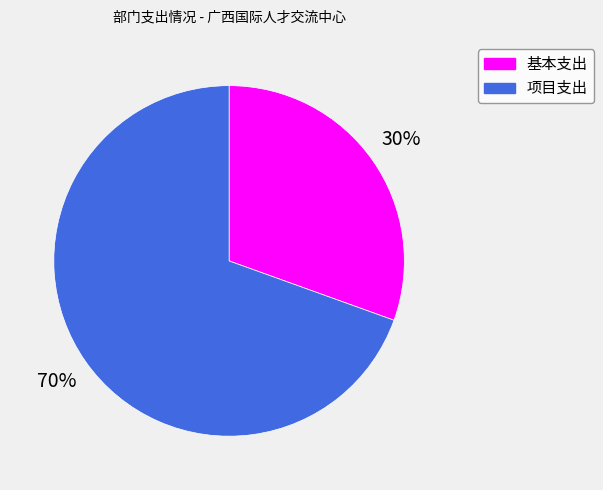

Count the number of slices in the pie.

2